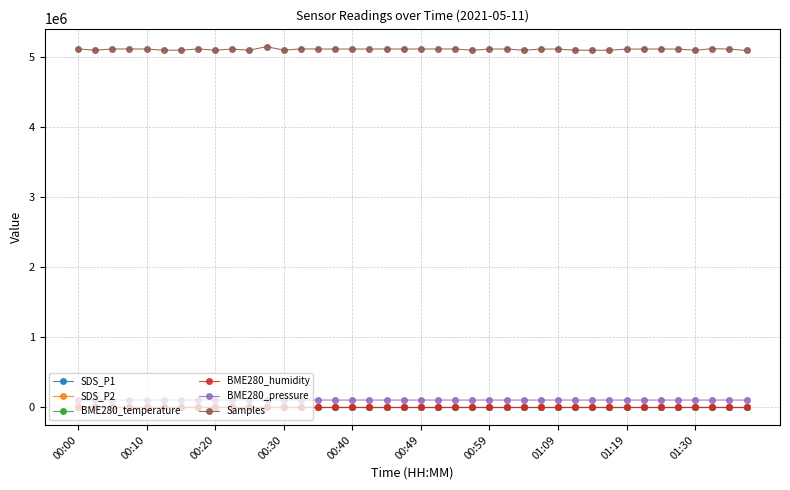

Which series has the largest range (max minus min)?

Samples